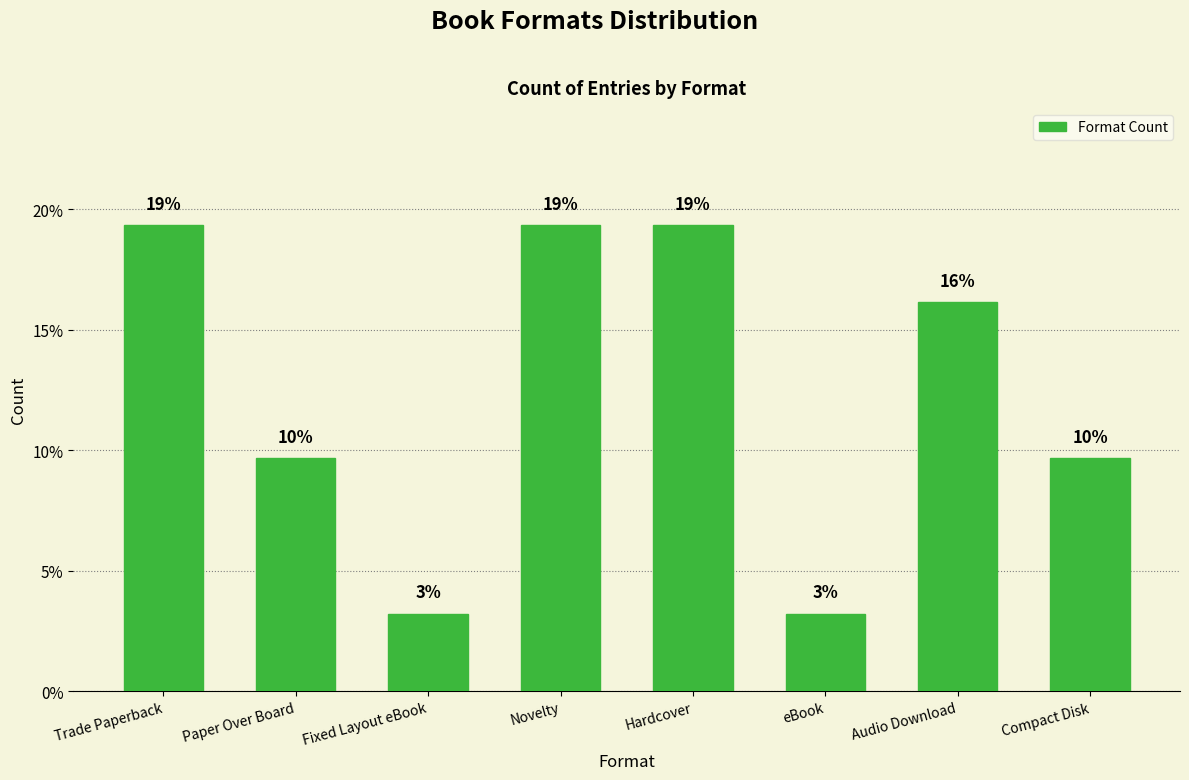

Is it true that the value at Trade Paperback is 29.3?

False